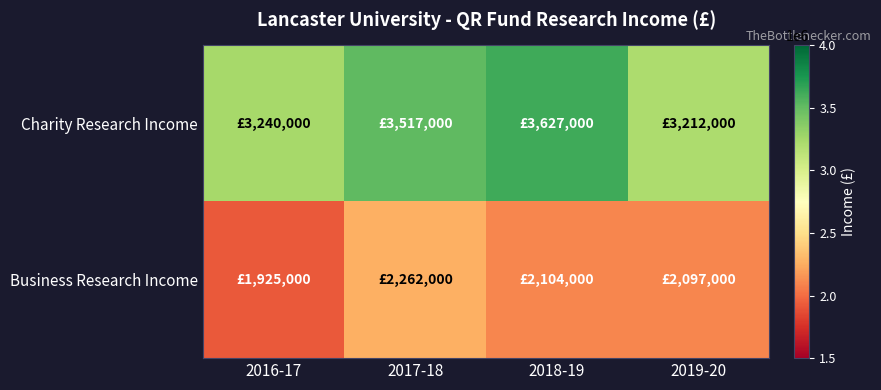

List the series in order of their peak value, highest first.

Charity Research Income, Business Research Income